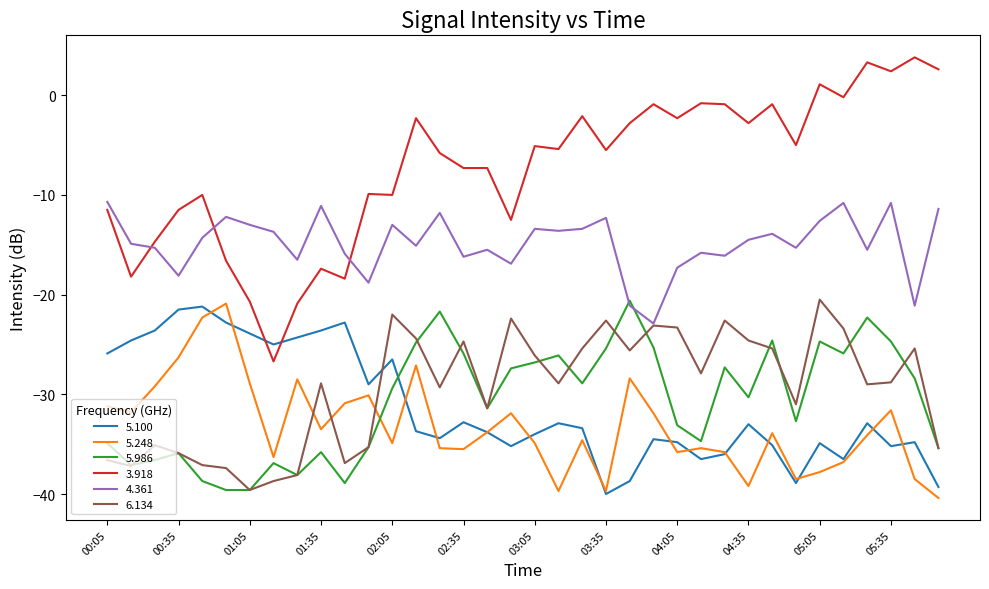

Which series has the largest range (max minus min)?

3.918